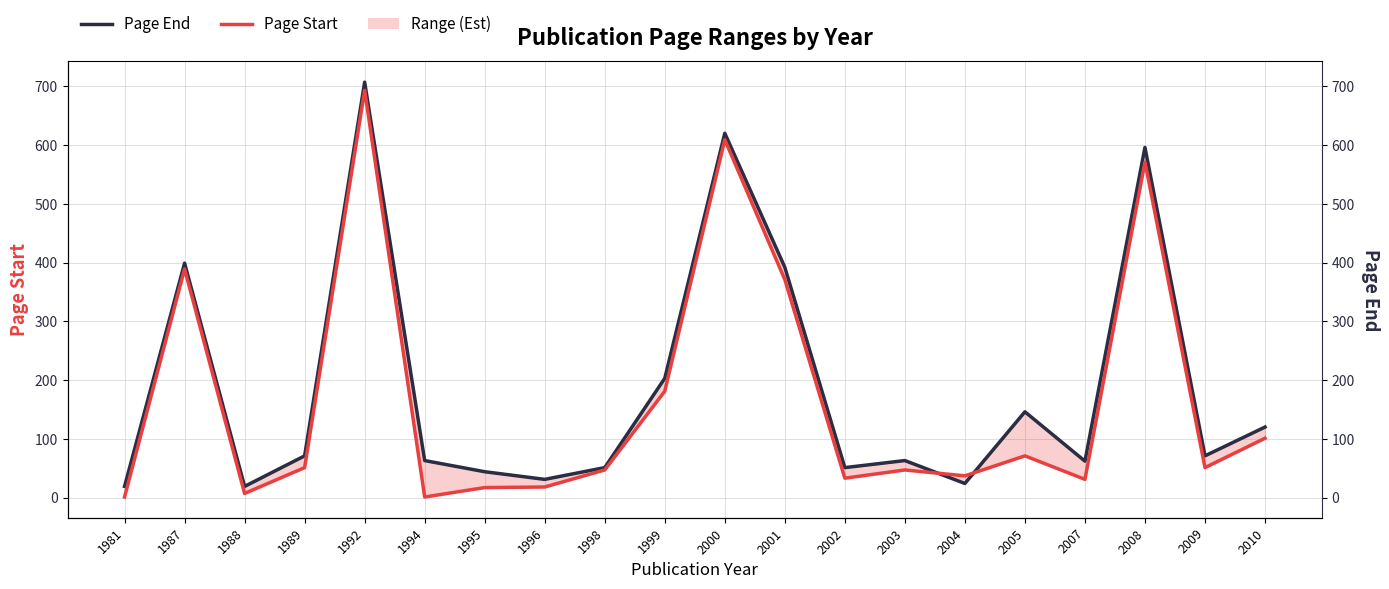

What is the difference between the Page End values at 1992 and 1995?

663